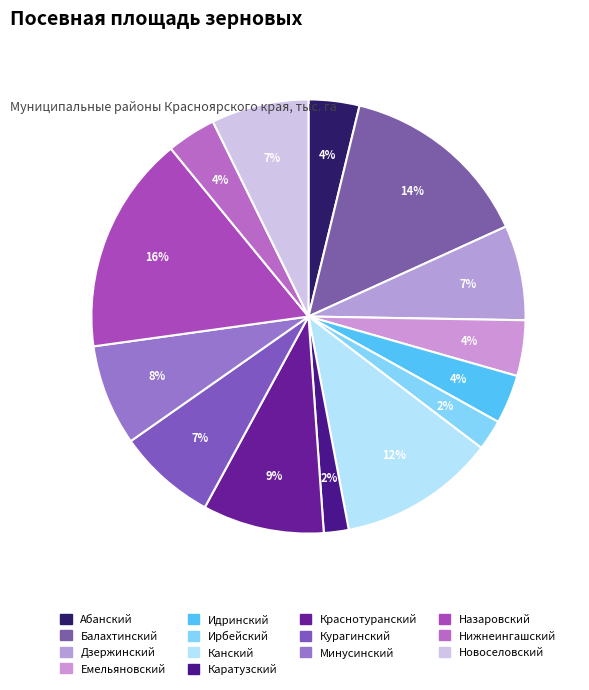

Count the number of slices in the pie.

14